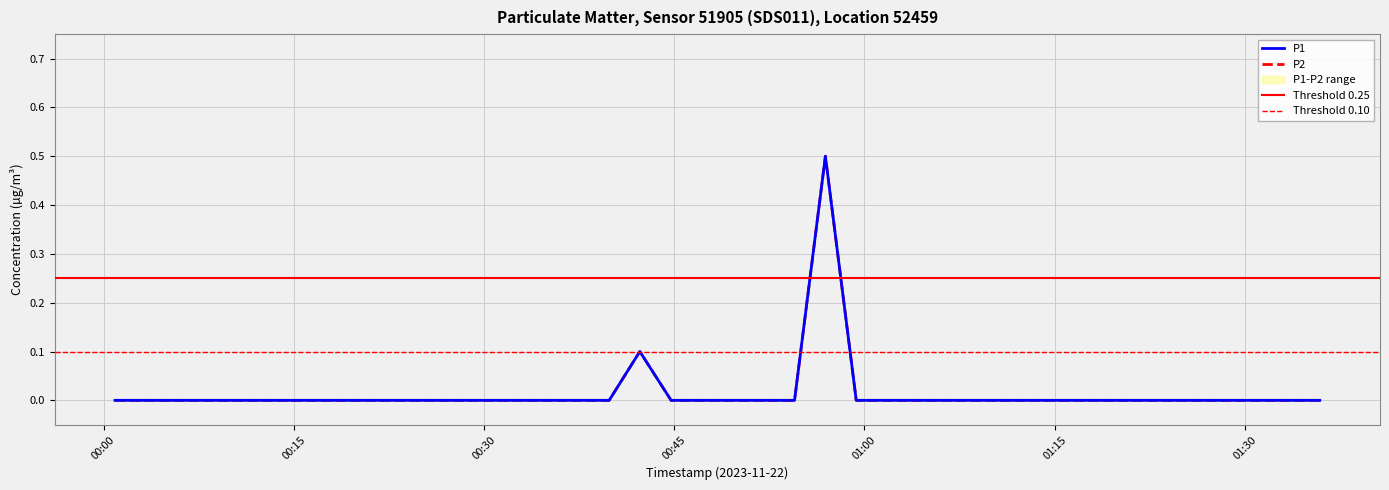

Which category has the lowest value in the P1 series?

00:00